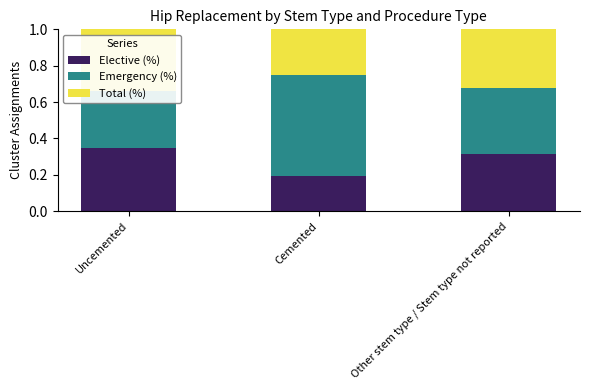

How many bars are there in each group?

3